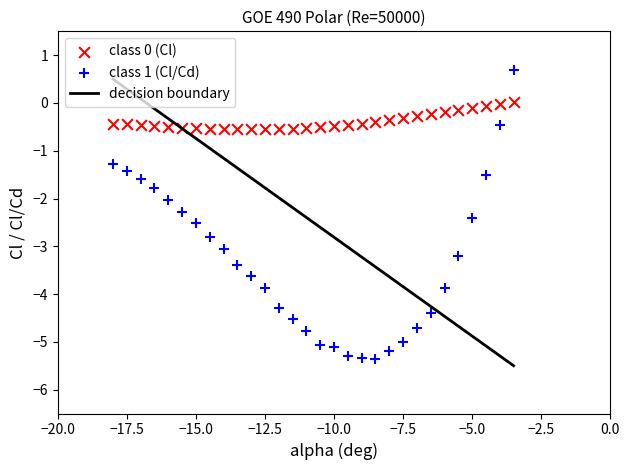

Across all data points, what is the range of X values (max minus min)?

14.5